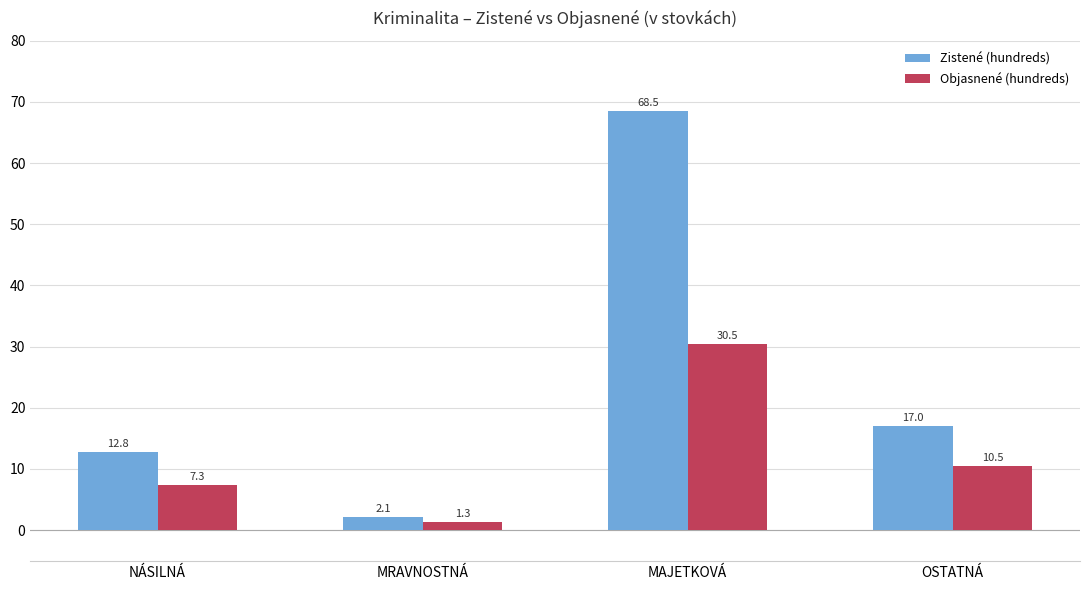

Rank the series by their maximum value, from highest to lowest.

Zistené (hundreds), Objasnené (hundreds)